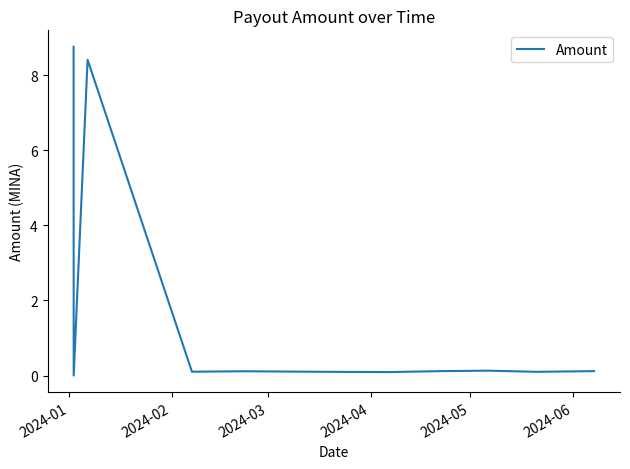

Reading left to right, extract all data points from this chart.

8.8	0.0	8.4	0.1	0.1	0.1	0.1	0.1	0.1	0.1	0.1	0.1